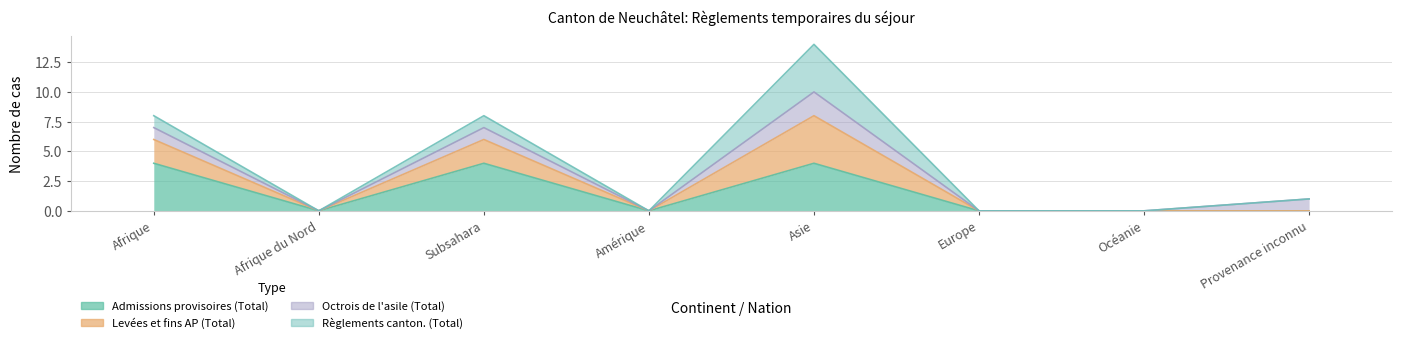

Which series changed the most between Afrique and Subsahara?

Admissions provisoires (Total)